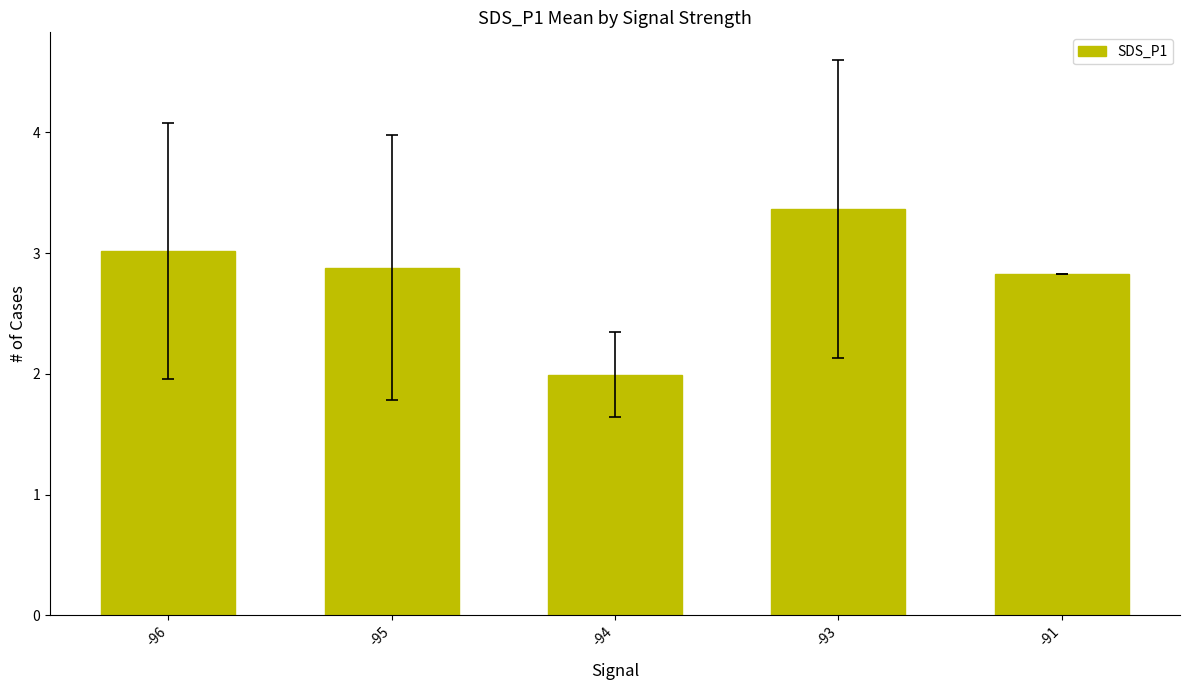

Is it true that the value at -93 is 5.0?

False